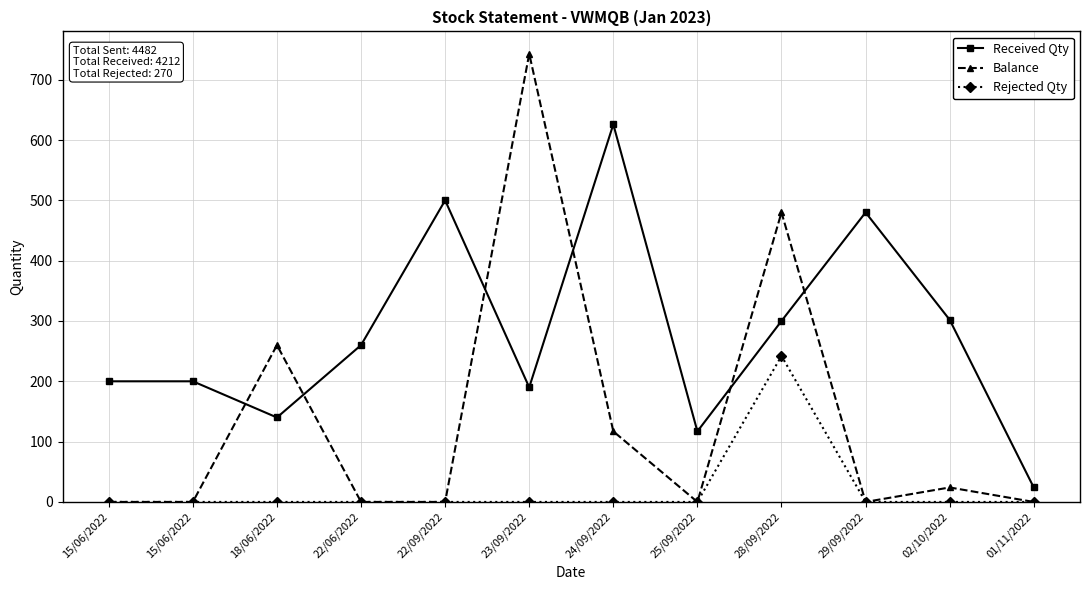

What are all the series names shown in the legend?

Received Qty, Balance, Rejected Qty